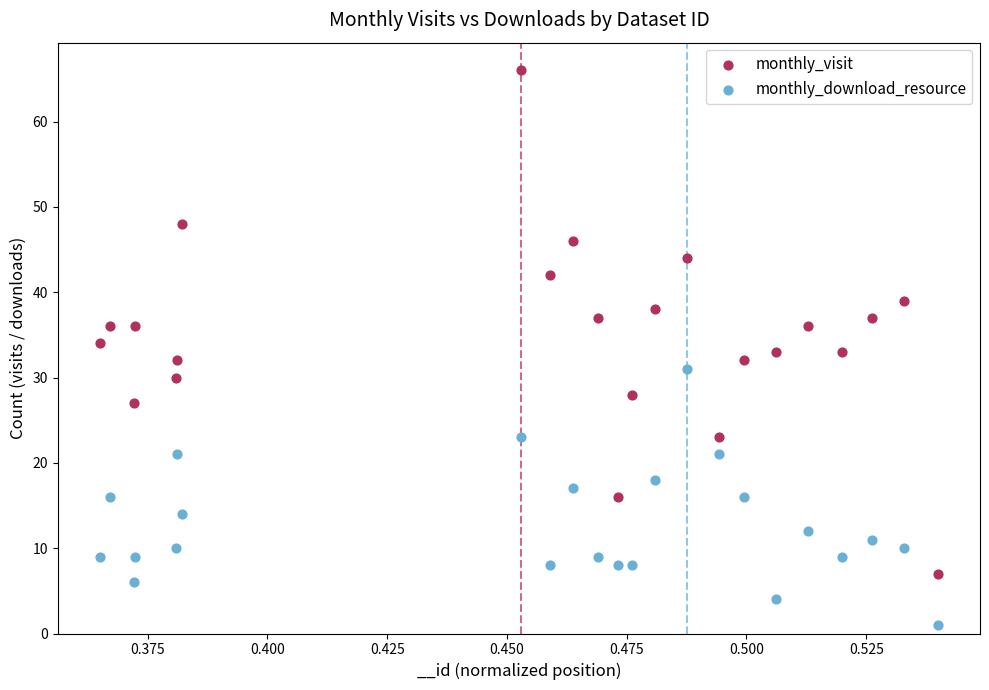

Which series reaches the maximum Y coordinate?

monthly_visit